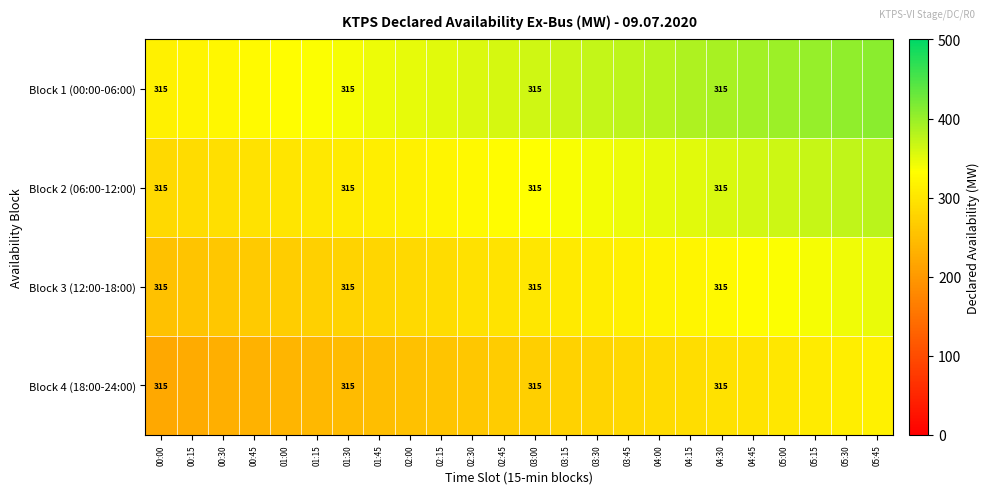

True or false: Block 1 (00:00-06:00) has a value of 315.0 at 00:00.

True